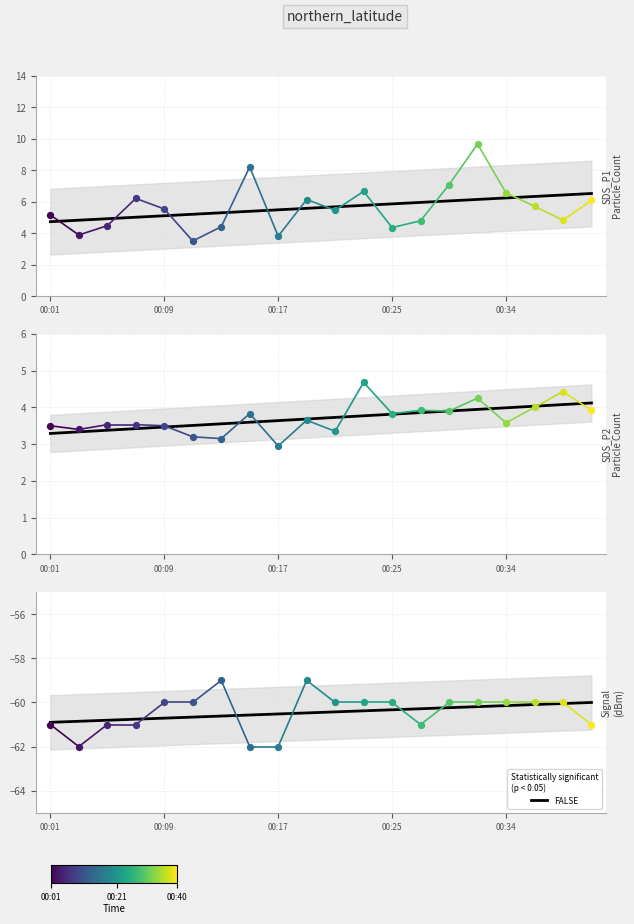

Which has a higher value, 00:09 or 16?

16